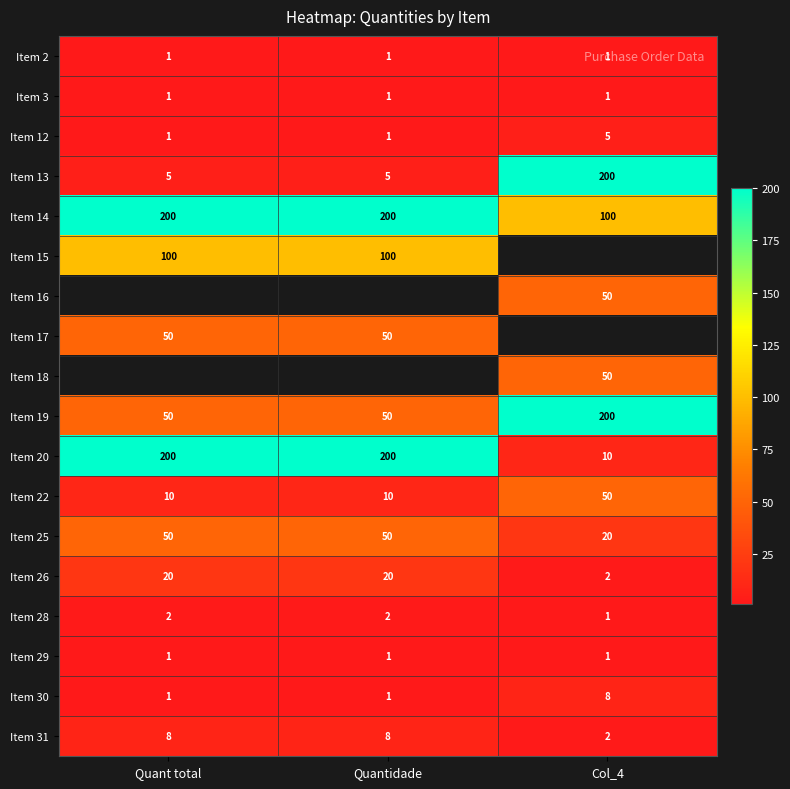

The Item 14 series shows 100 at Col_4. True or false?

True